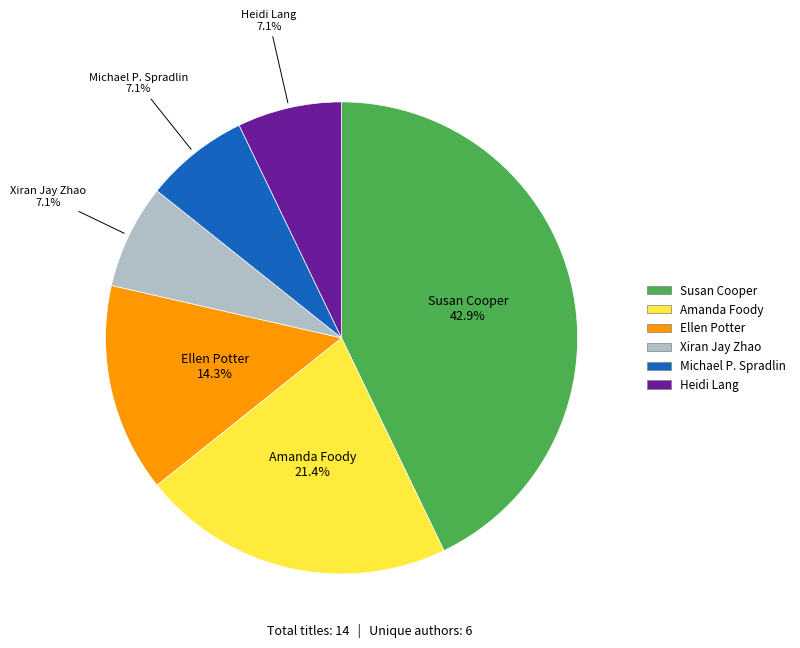

Is there any slice that represents more than half of the pie?

No